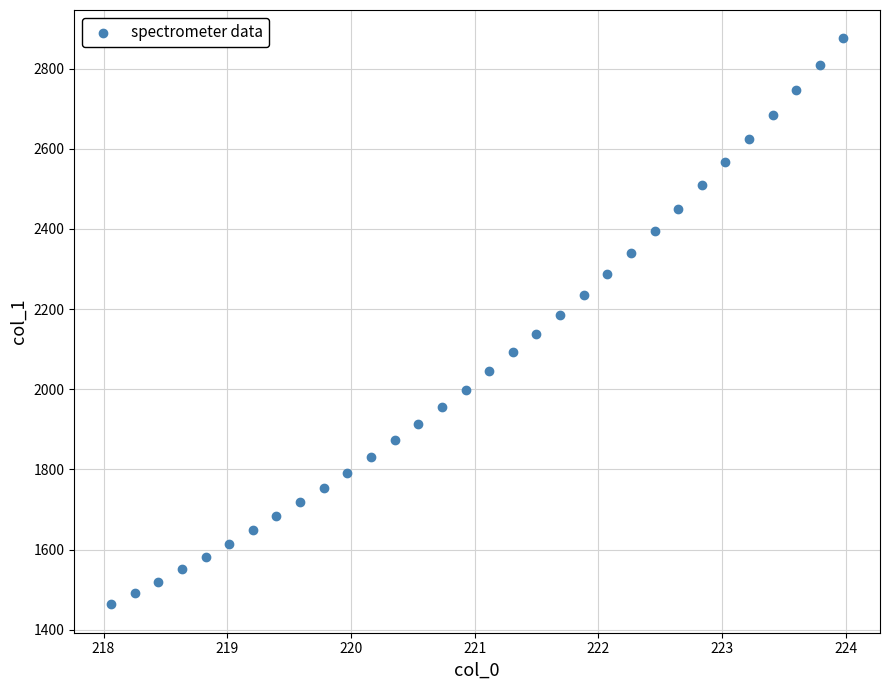

What is the range of X values (max minus min)?

5.9